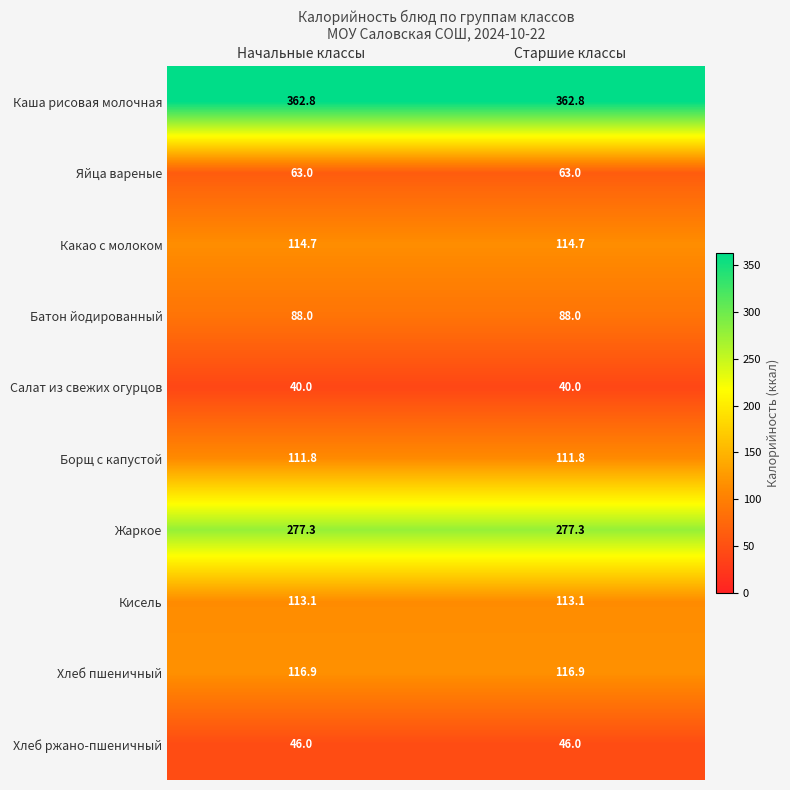

The value of Хлеб ржано-пшеничный at Старшие классы is 20.5. True or false?

False